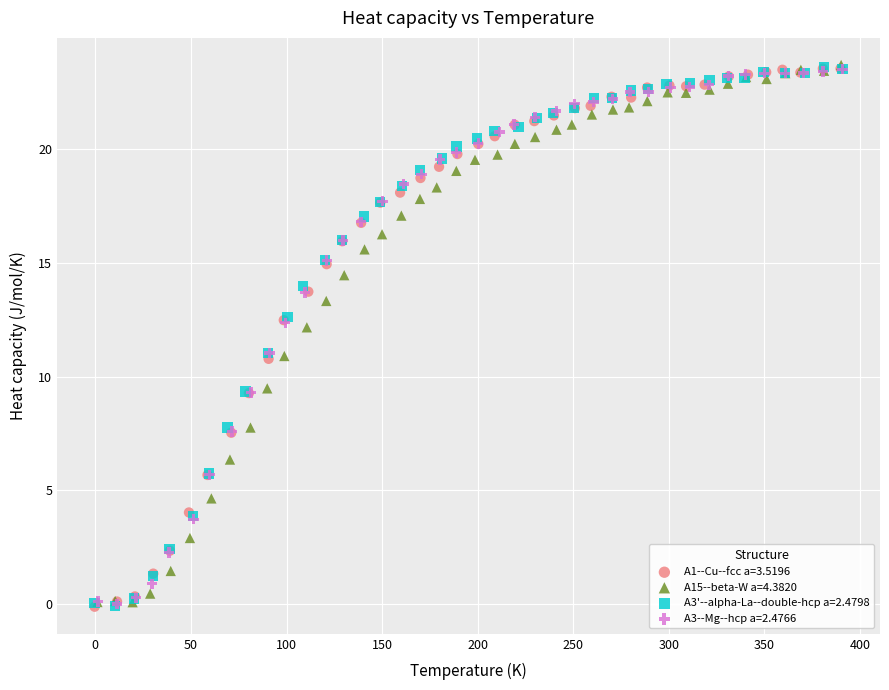

What are all the series names shown in the legend?

A1--Cu--fcc a=3.5196, A15--beta-W a=4.3820, A3'--alpha-La--double-hcp a=2.4798, A3--Mg--hcp a=2.4766